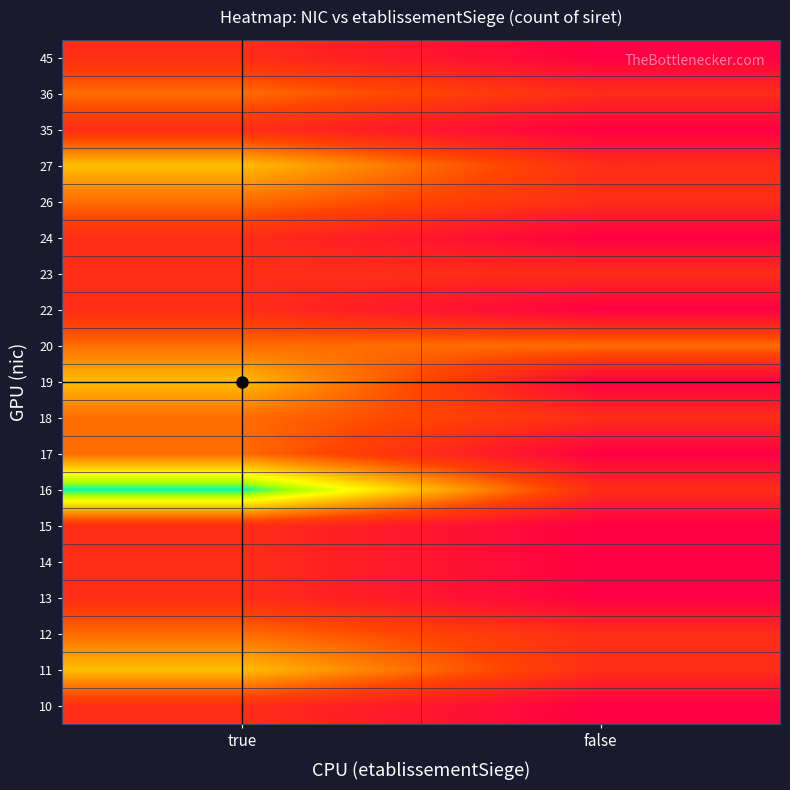

Reading left to right, transcribe all the data shown in this chart.

10: true=1	false=0
11: true=3	false=1
12: true=2	false=1
13: true=1	false=0
14: true=1	false=0
15: true=1	false=0
16: true=5	false=1
17: true=2	false=0
18: true=2	false=1
19: true=3	false=0
20: true=2	false=2
22: true=1	false=0
23: true=1	false=1
24: true=1	false=0
26: true=2	false=1
27: true=3	false=1
35: true=1	false=0
36: true=2	false=1
45: true=1	false=0